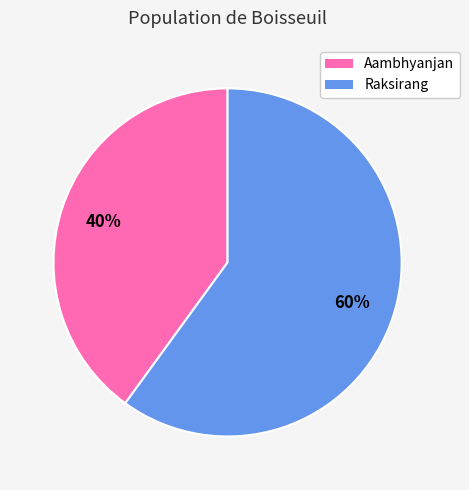

What is the majority slice?

Raksirang